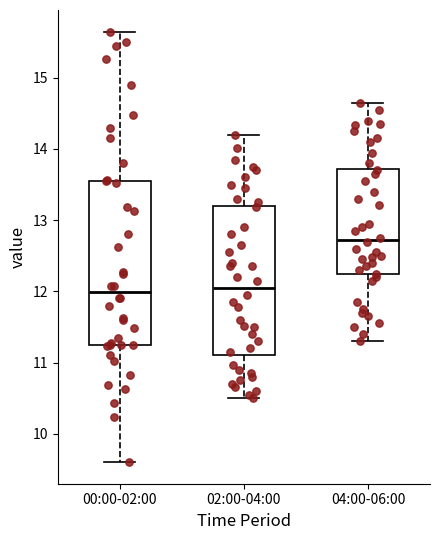

Where is the lower edge of the box for 04:00-06:00 on the y-axis? The values are not printed on the chart, so give them approximately, as read against the axis.

12.2